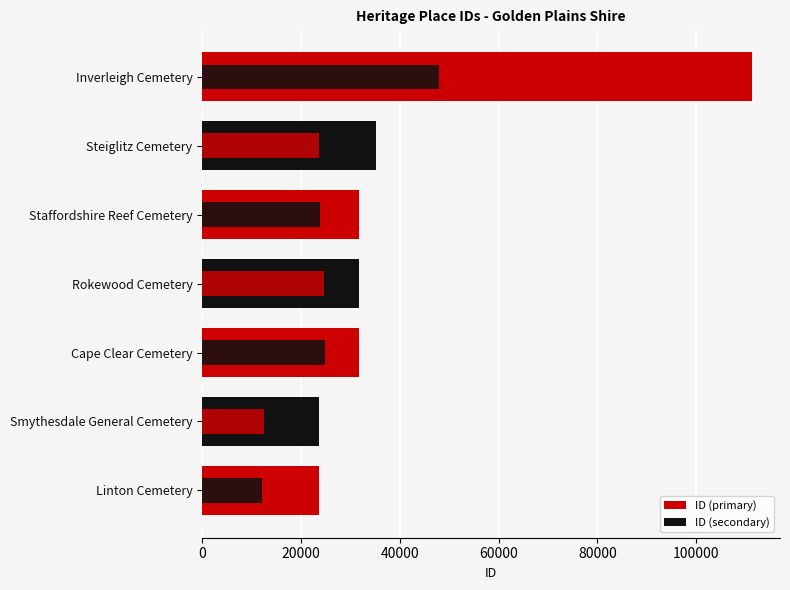

Approximately how many times larger is the value at 20000 compared to 120000?

0.2